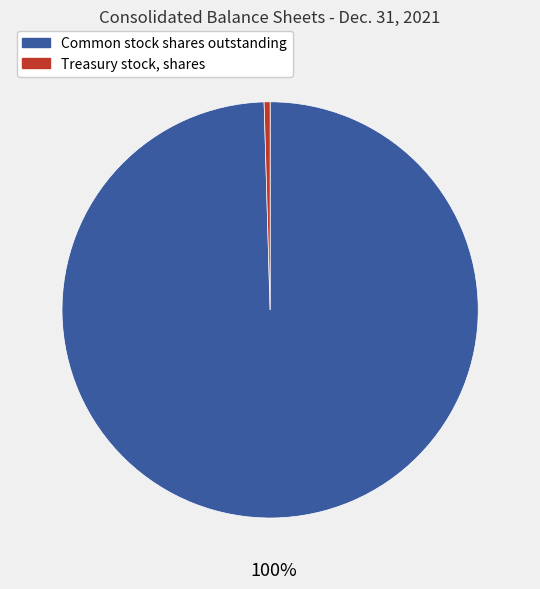

Combined, do Treasury stock, shares and Common stock shares outstanding account for over 50%?

Yes